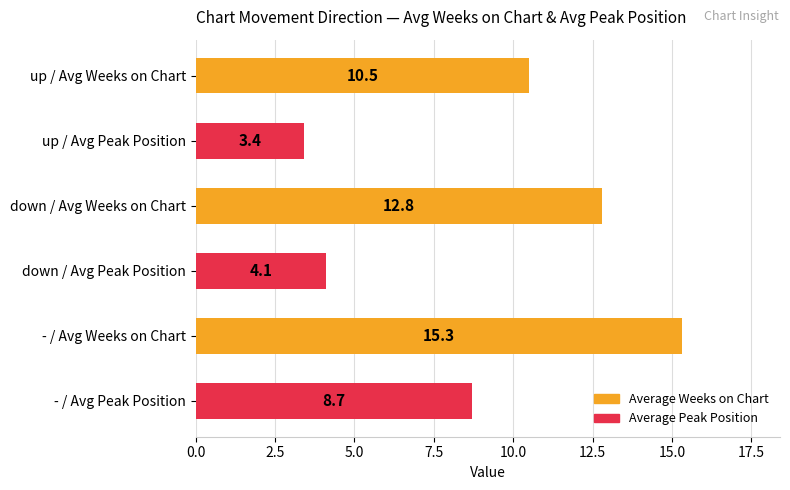

What is the difference between the maximum and minimum values?

11.9